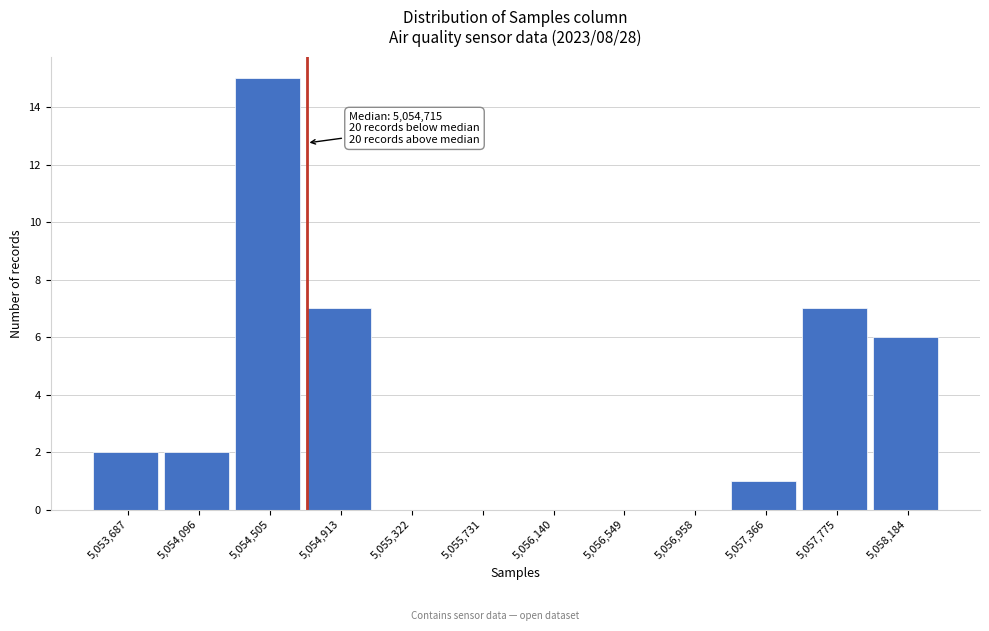

Which range on the x-axis has the tallest bar?

5054300 to 5054700